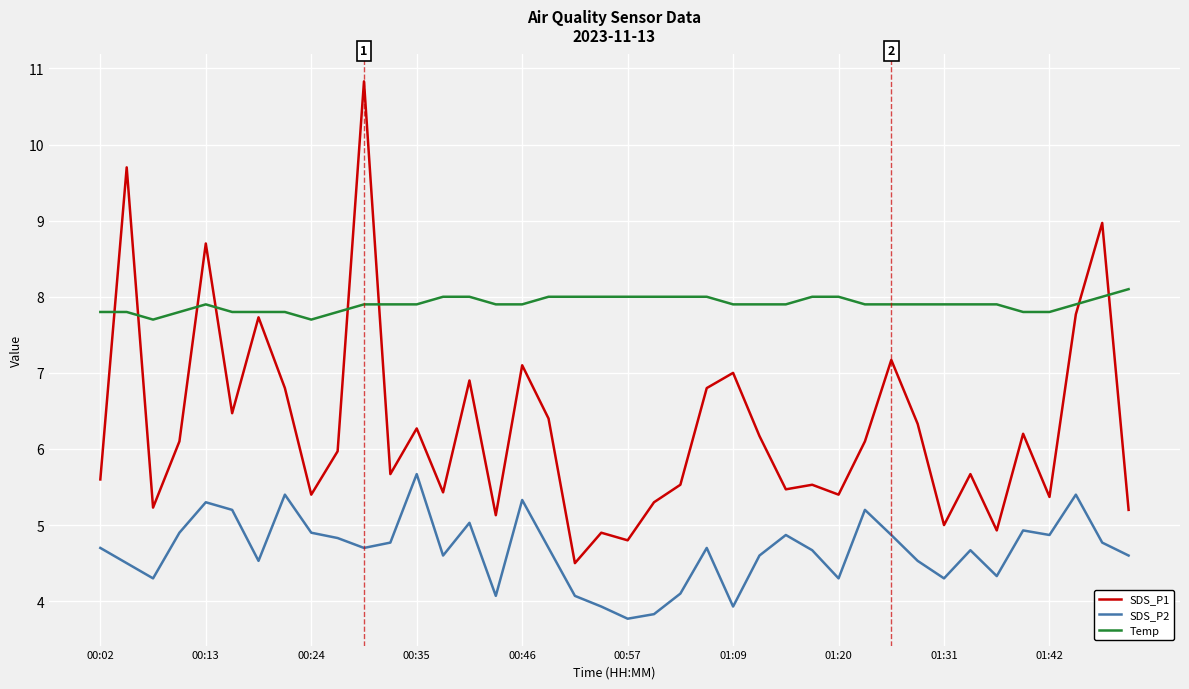

True or false: SDS_P2 and Temp cross at least once.

False